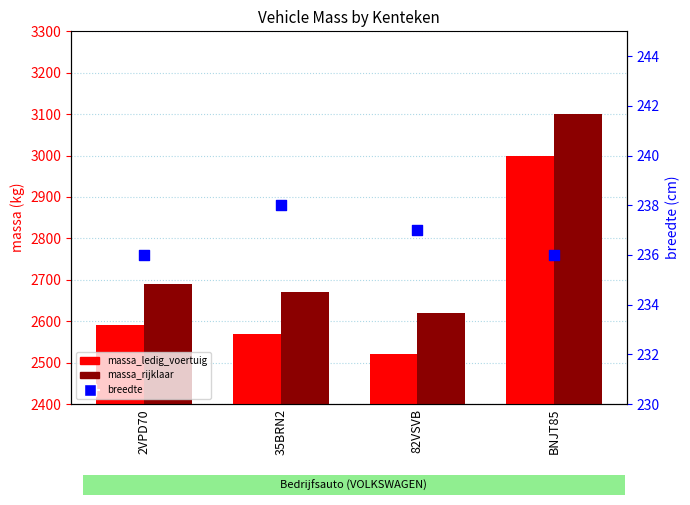

Which series has the largest Y range (max minus min)?

massa_ledig_voertuig